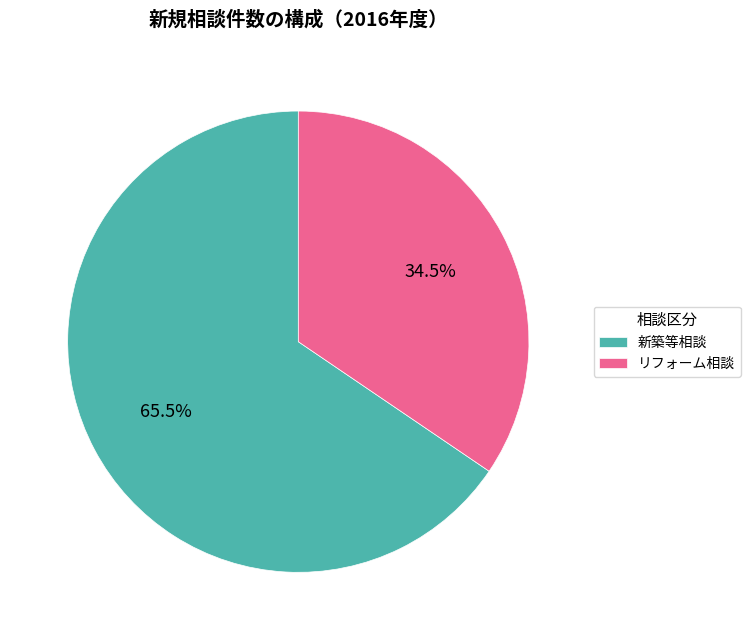

Rank the categories by value from lowest to highest.

リフォーム相談, 新築等相談